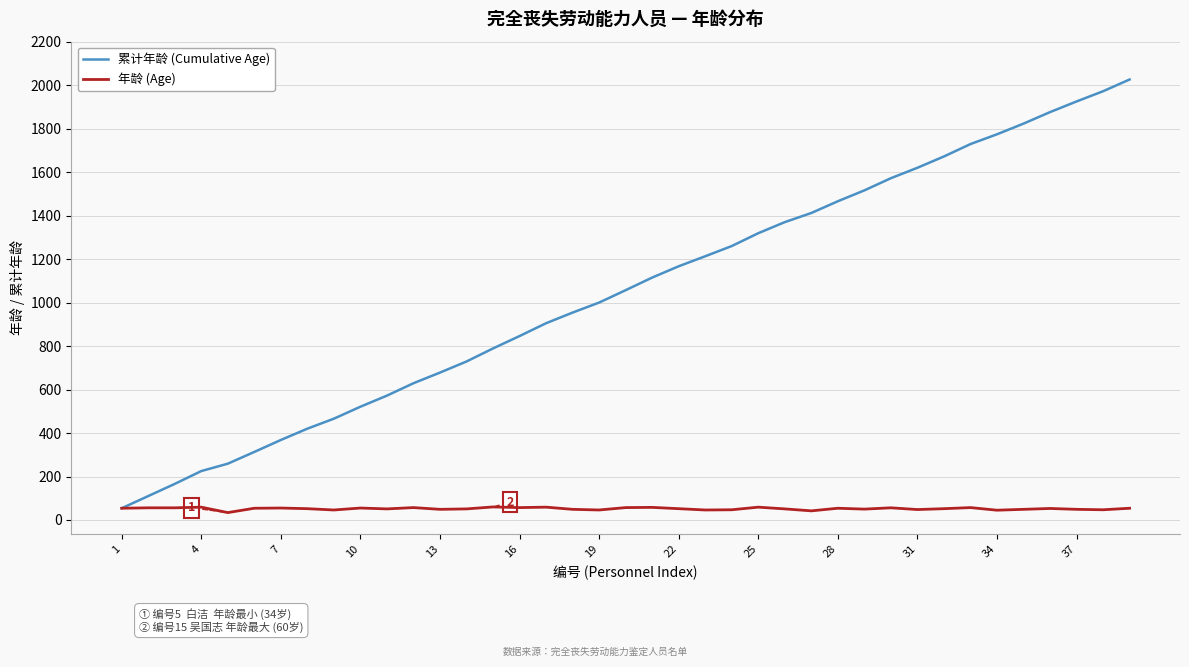

Which series has the largest range (max minus min)?

累计年龄 (Cumulative Age)